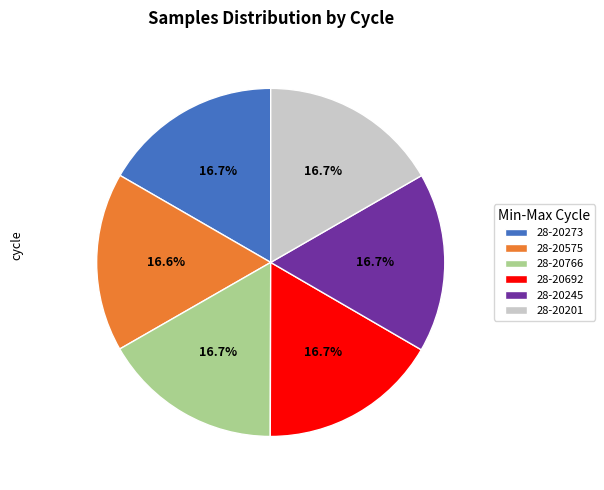

How many slices are in this pie chart?

6